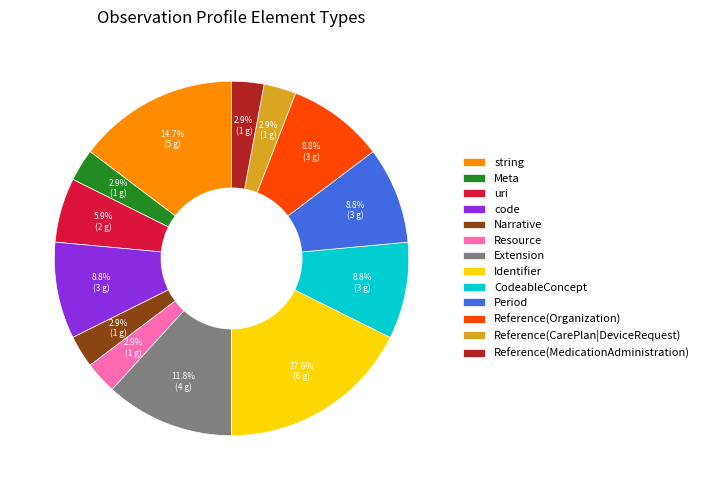

How many slices are in this pie chart?

13